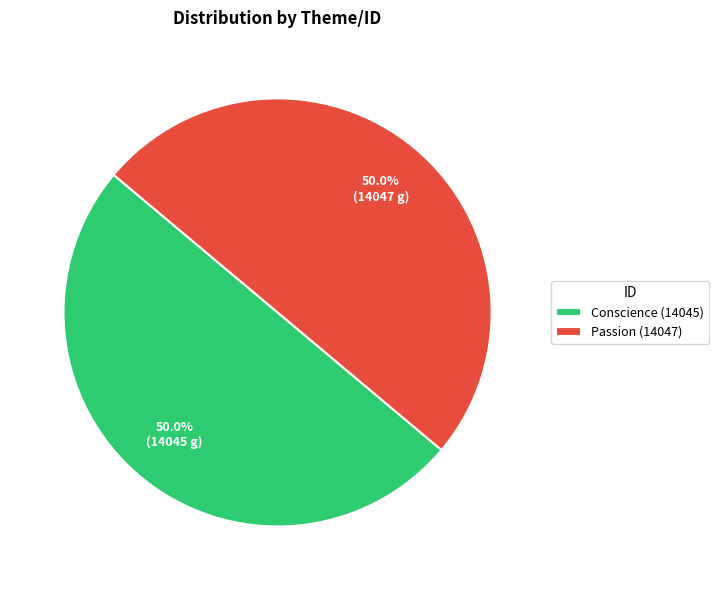

What percentage do Conscience (14045) and Passion (14047) together represent?

100.0%